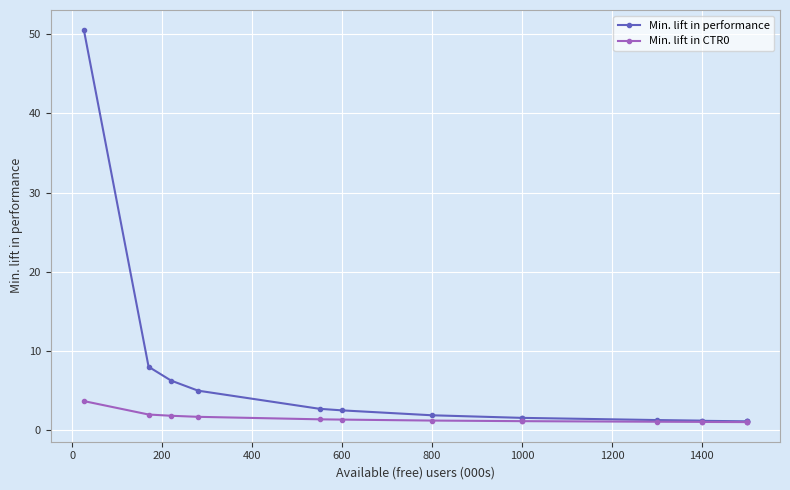

Is this an area chart (filled region under the line)?

No